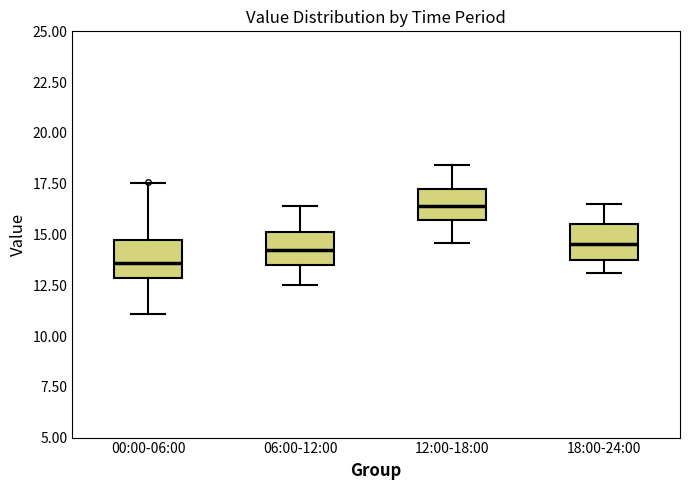

Which box's median line is the highest?

12:00-18:00